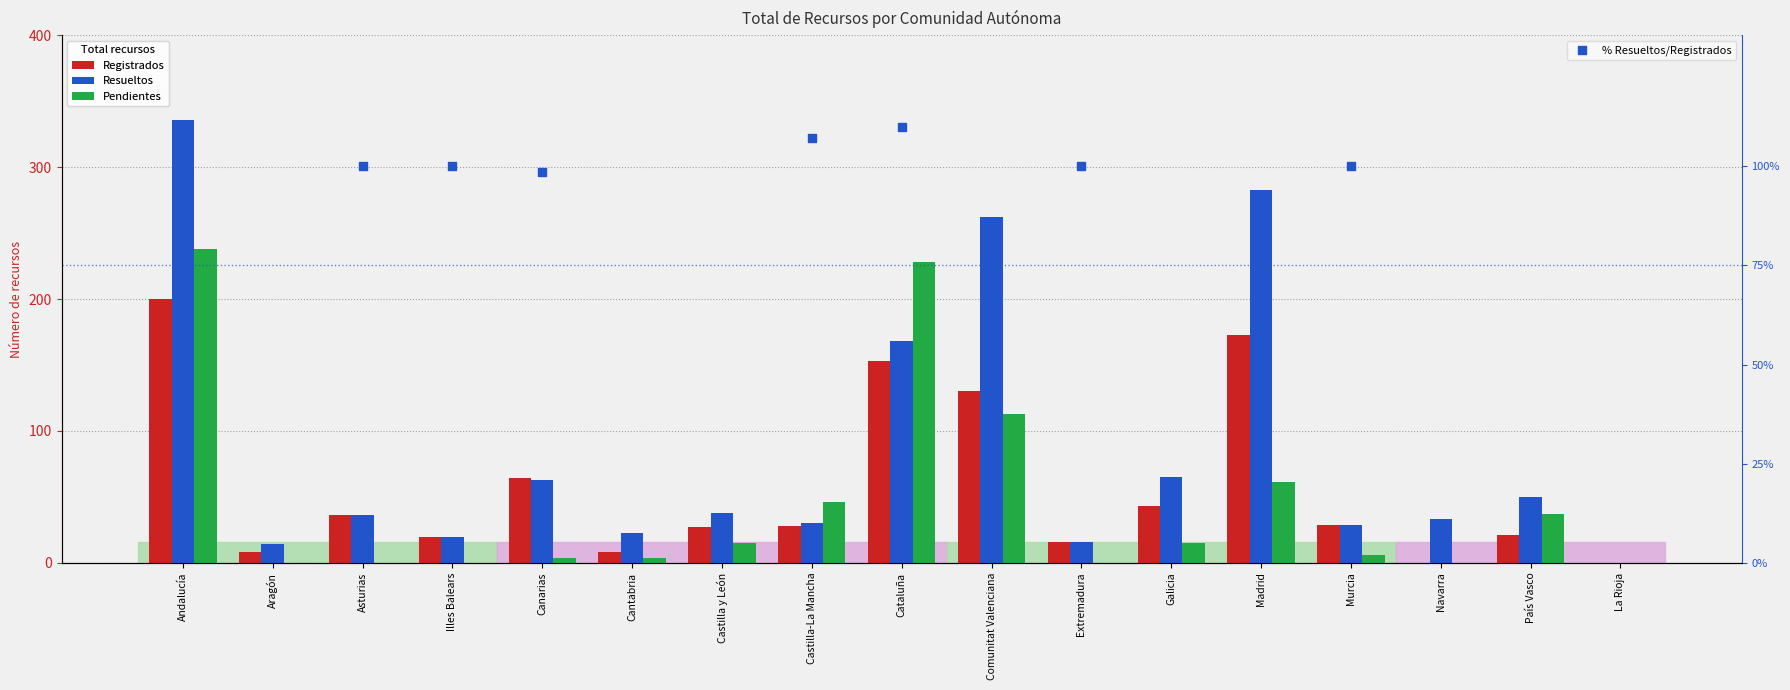

Is the value of Pendientes at Cataluña greater than the value of % Resueltos/Registrados at Asturias?

Yes